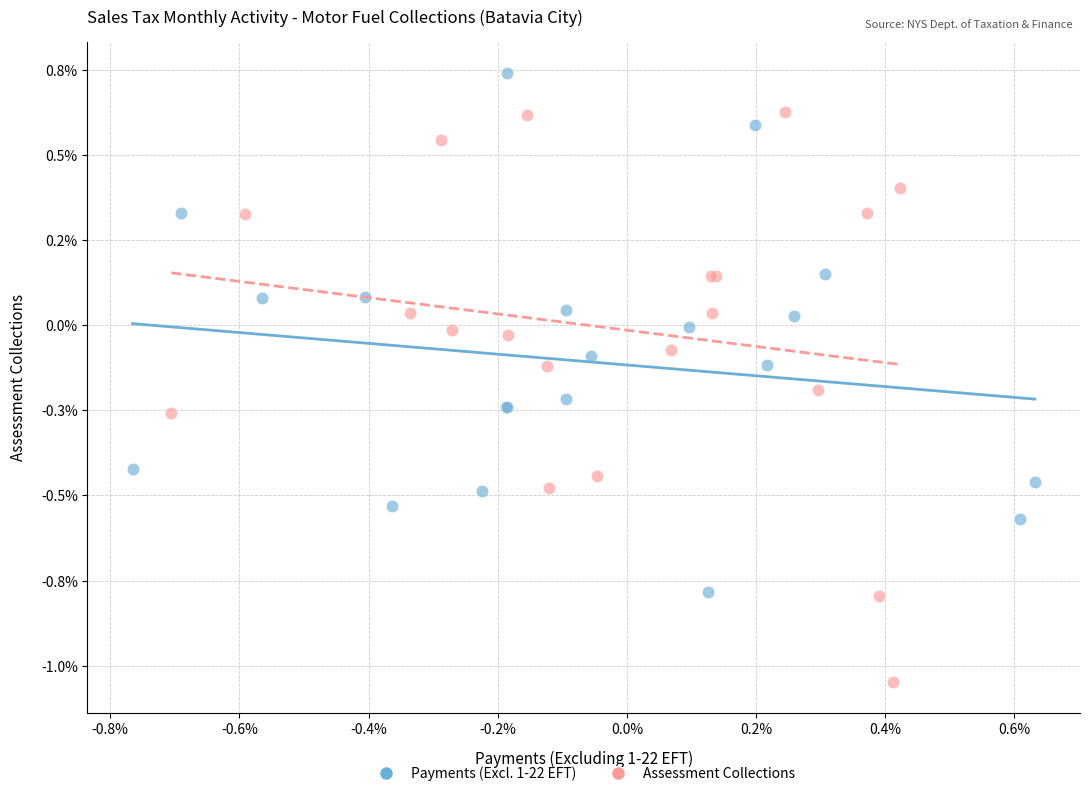

Which series reaches the maximum Y coordinate?

Payments (Excl. 1-22 EFT)